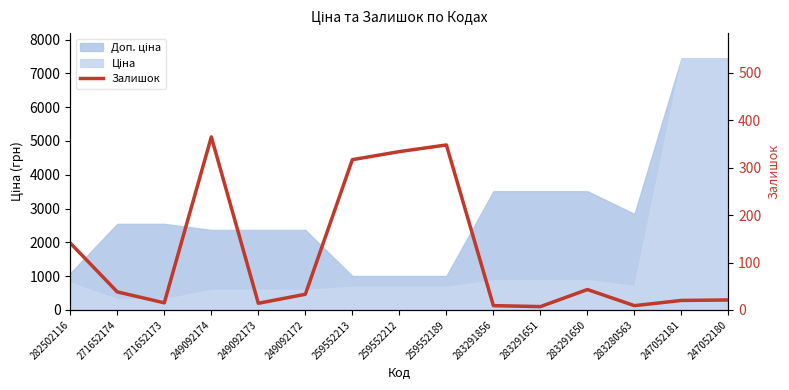

What is the difference between the maximum and minimum values?

358